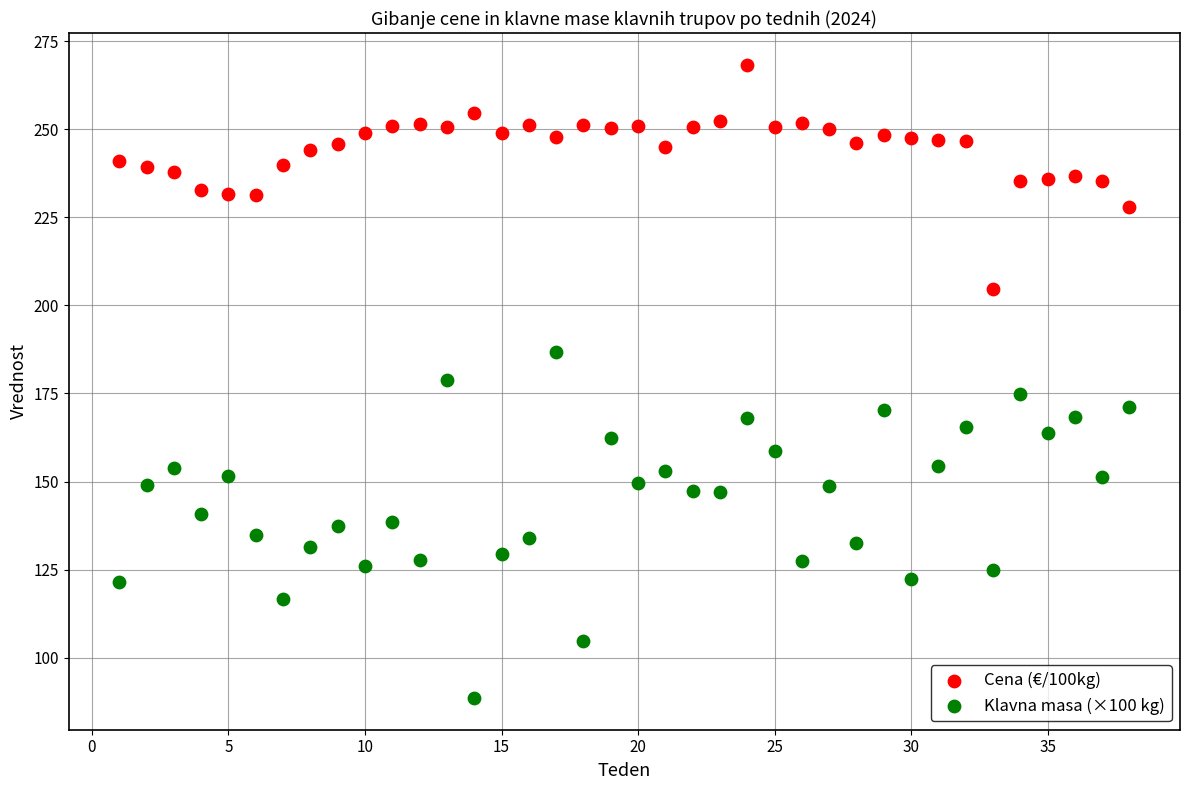

Which series has the widest spread of Y values?

Klavna masa (×100 kg)